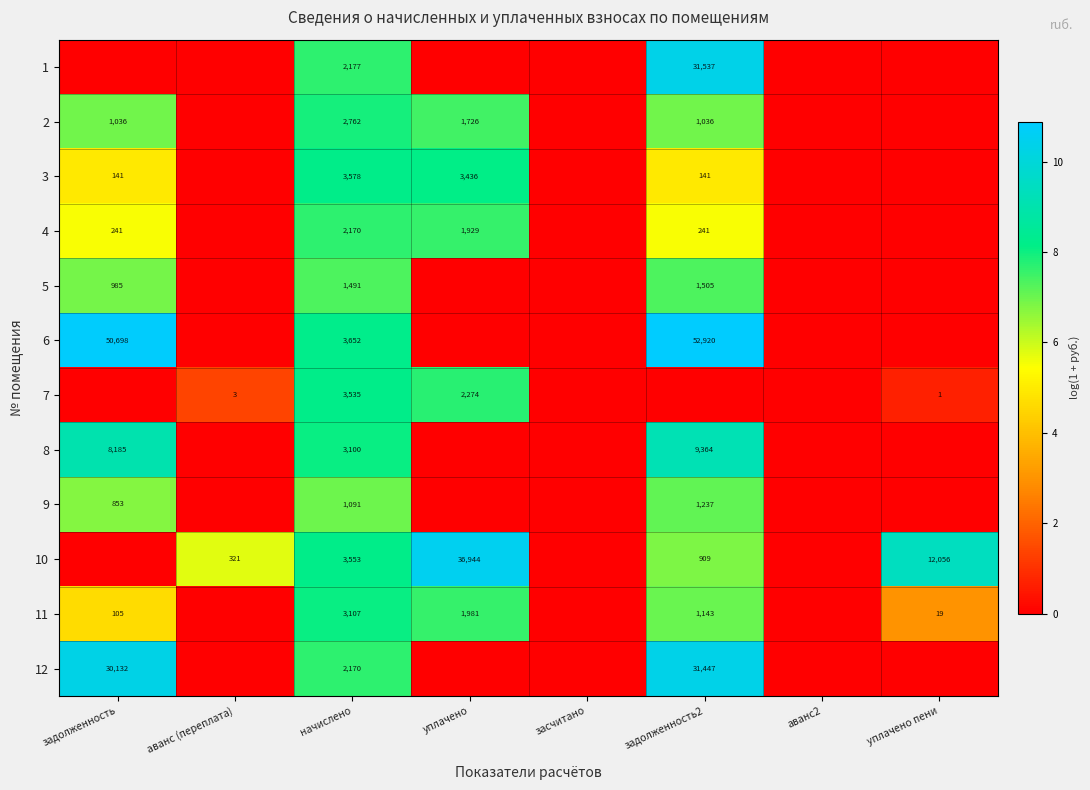

The 11 series shows 1459 at начислено. True or false?

False